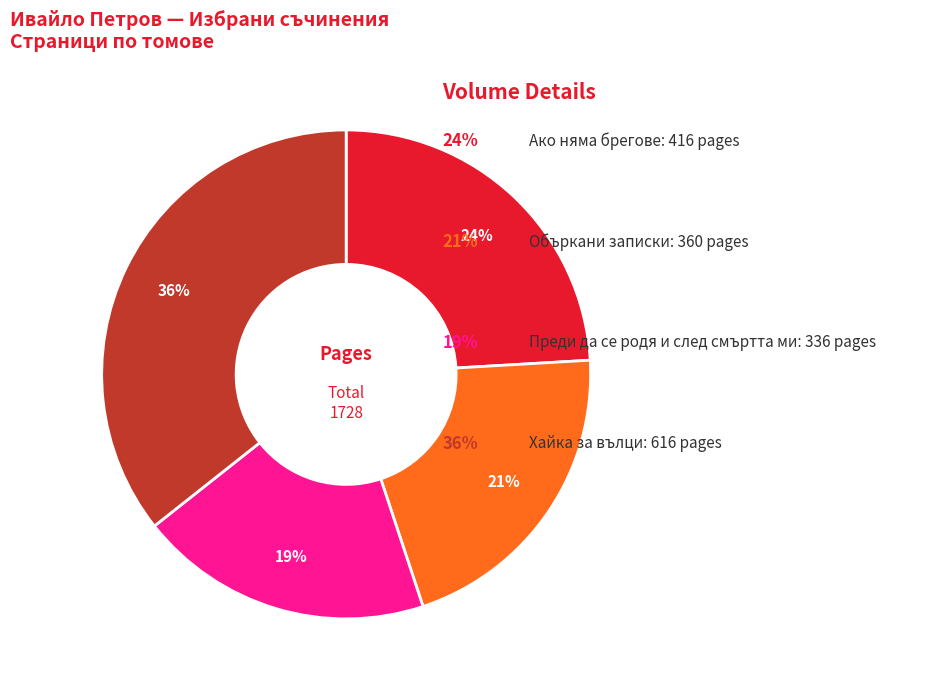

Count the number of slices in the pie.

4